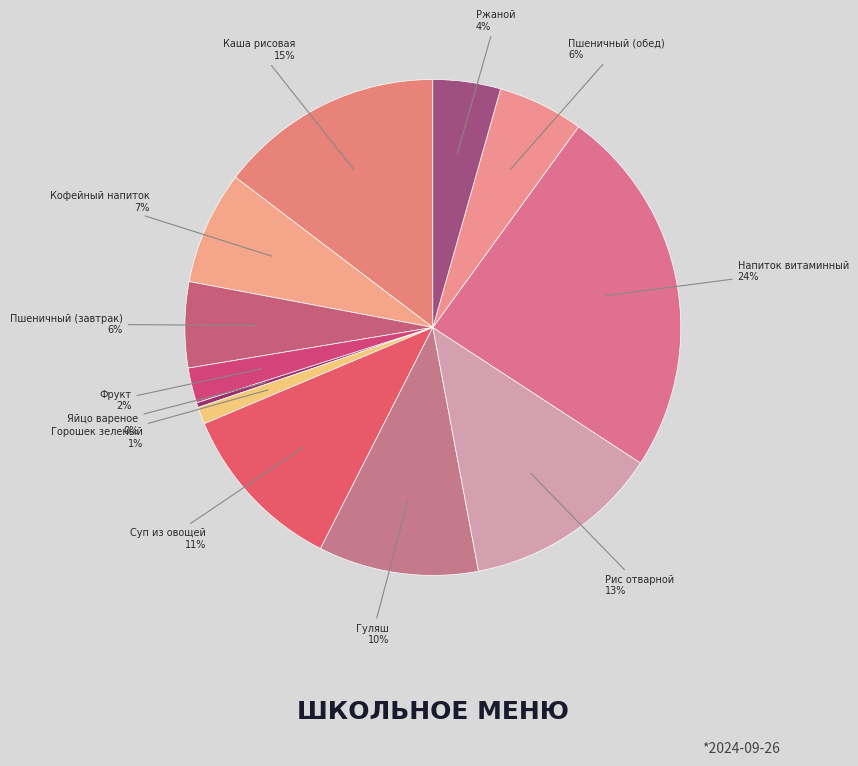

How many slices are in this pie chart?

12